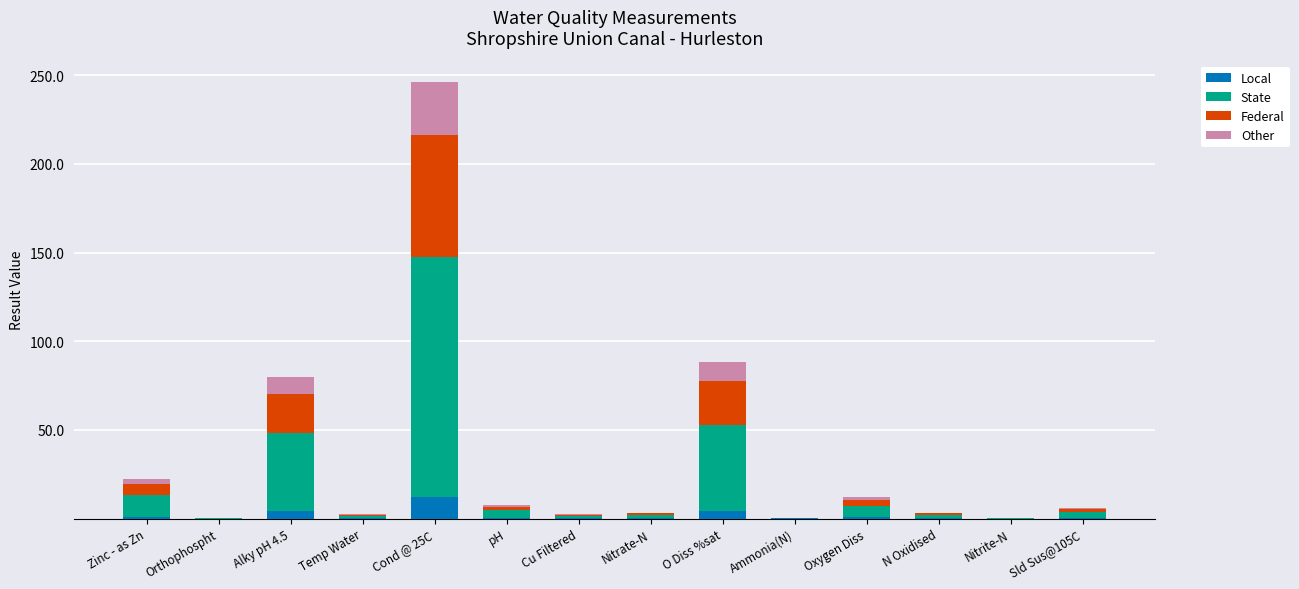

True or false: Local has a value of 0.0 at Ammonia(N).

True